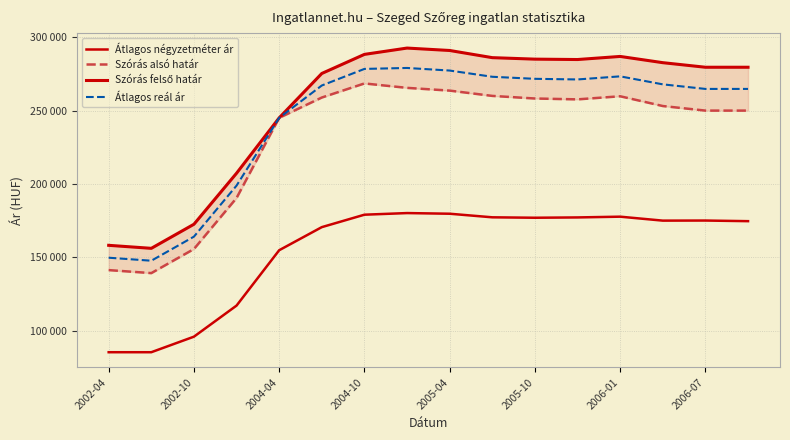

Is it true that Szórás alsó határ equals 258196 at 2005-10?

True